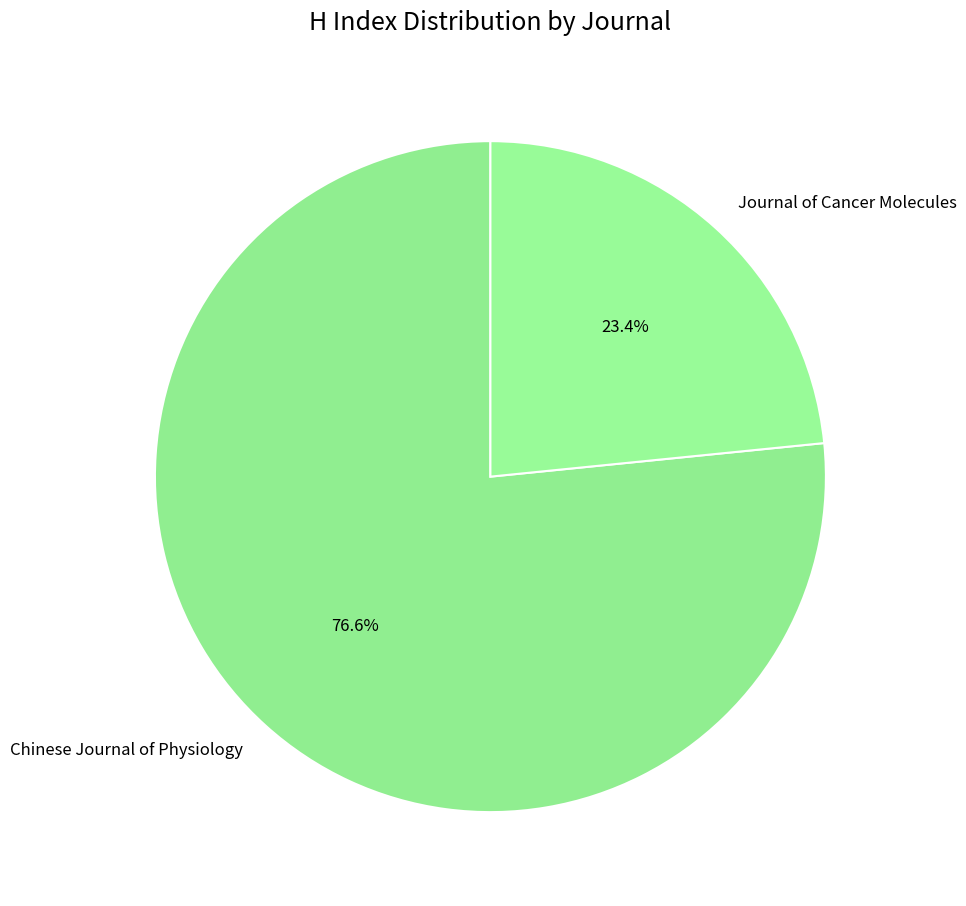

What is the ratio of the value at Chinese Journal of Physiology to the value at Journal of Cancer Molecules?

3.3